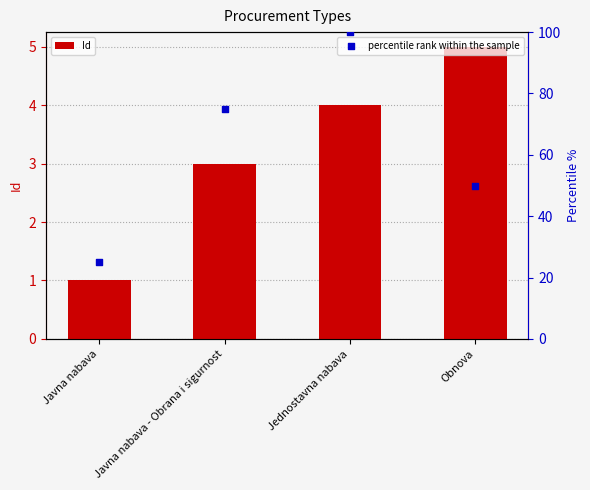

Which series has the largest total across all categories?

percentile rank within the sample